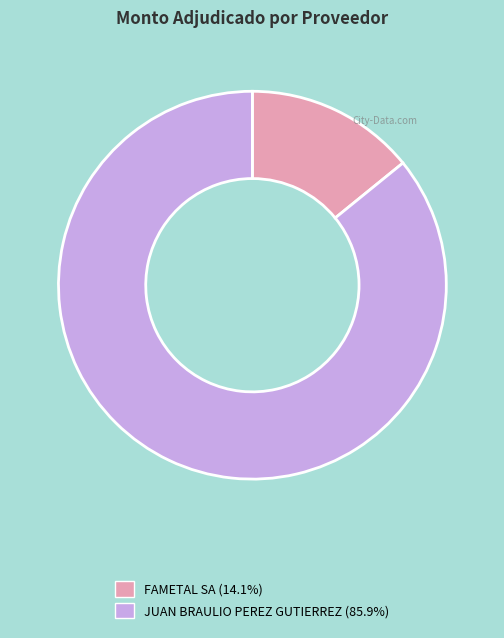

Combined, do JUAN BRAULIO PEREZ GUTIERREZ and FAMETAL SA account for over 50%?

Yes